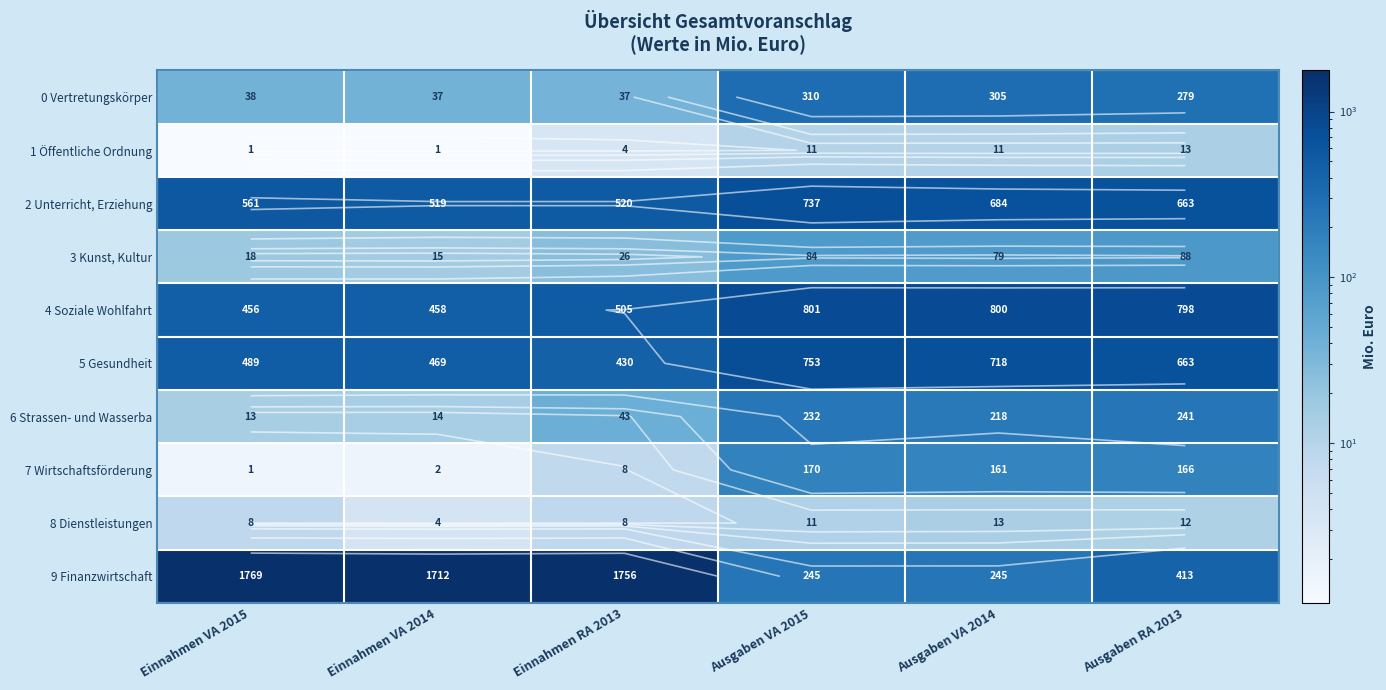

At how many categories does at least one series exceed 1428?

3